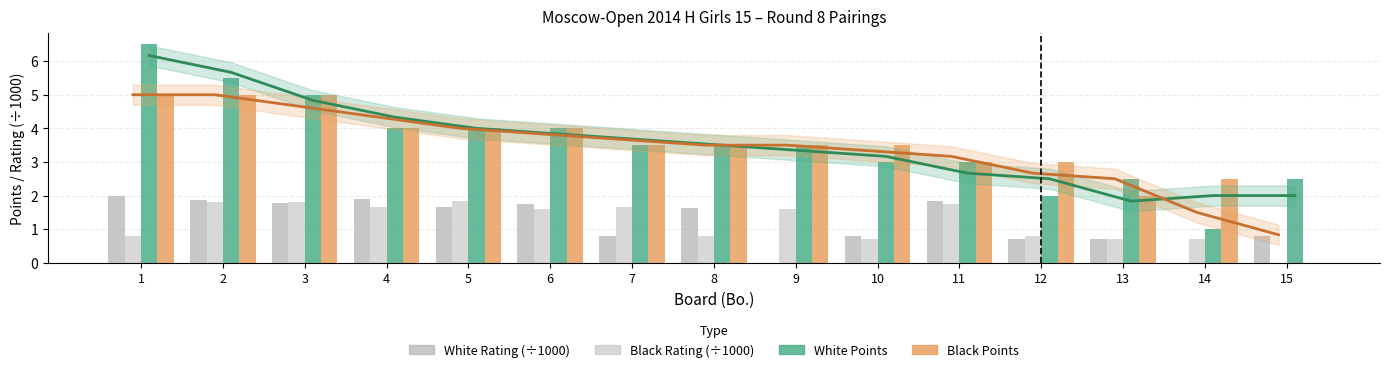

Rank the categories by White Points value from lowest to highest.

14, 12, 13, 15, 10, 11, 7, 8, 9, 4, 5, 6, 3, 2, 1